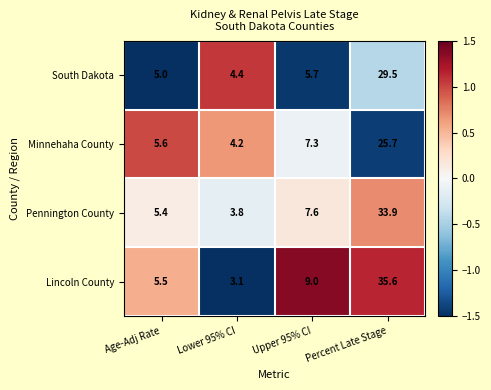

What is the total value across all series at Age-Adj Rate?

21.5